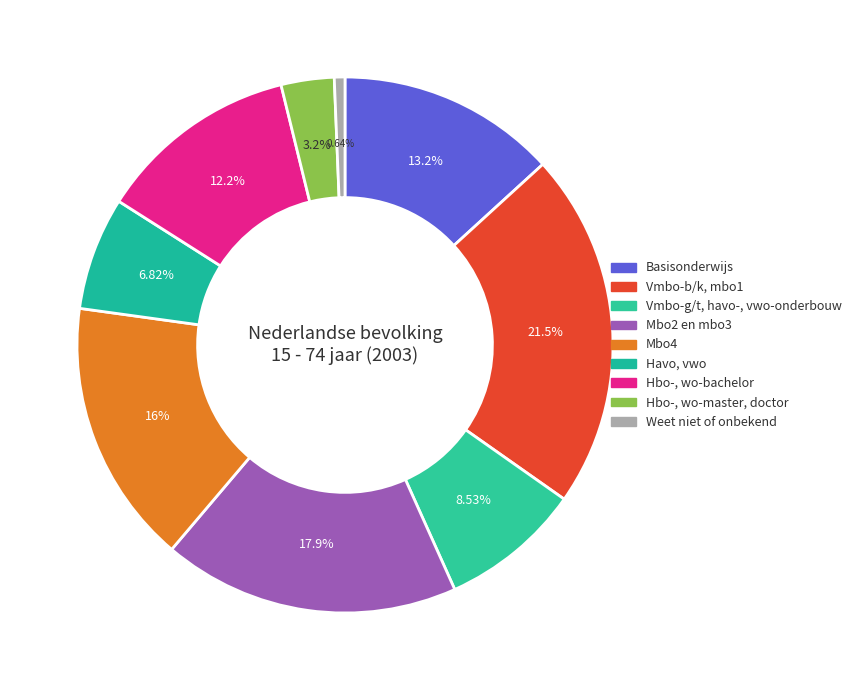

What is the total percentage of Hbo-, wo-master, doctor and Hbo-, wo-bachelor?

15.4%